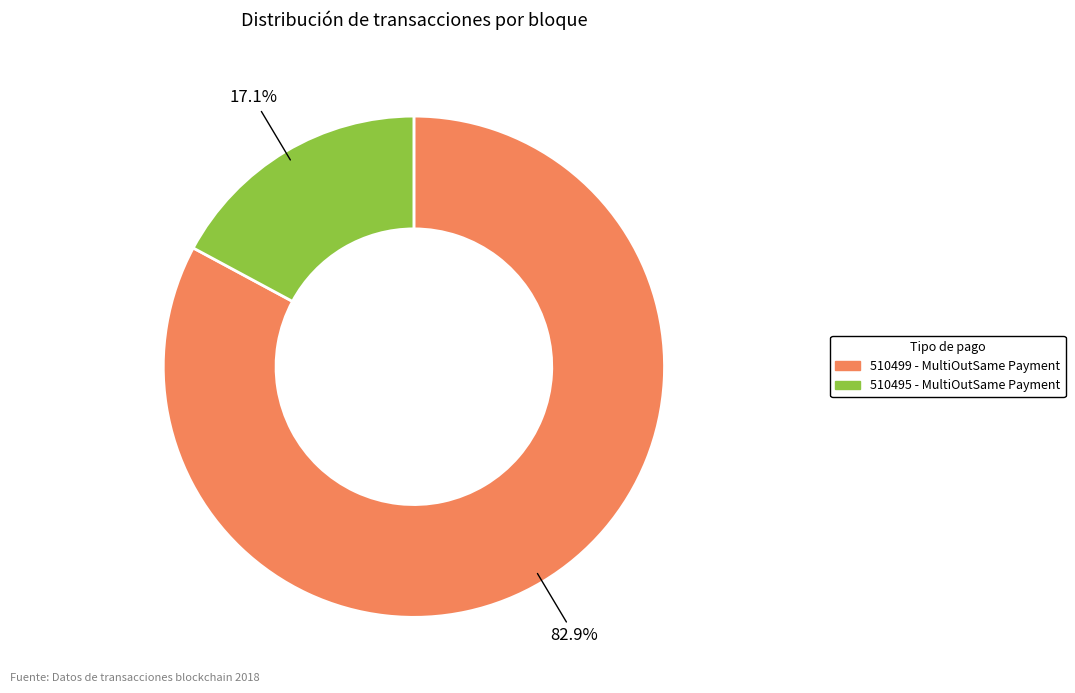

How many segments does this pie chart have?

2